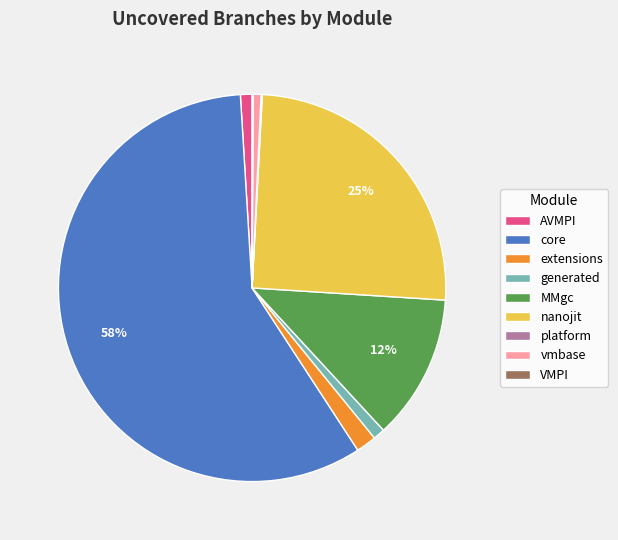

To the nearest percent, what percentage of the pie is extensions?

2%